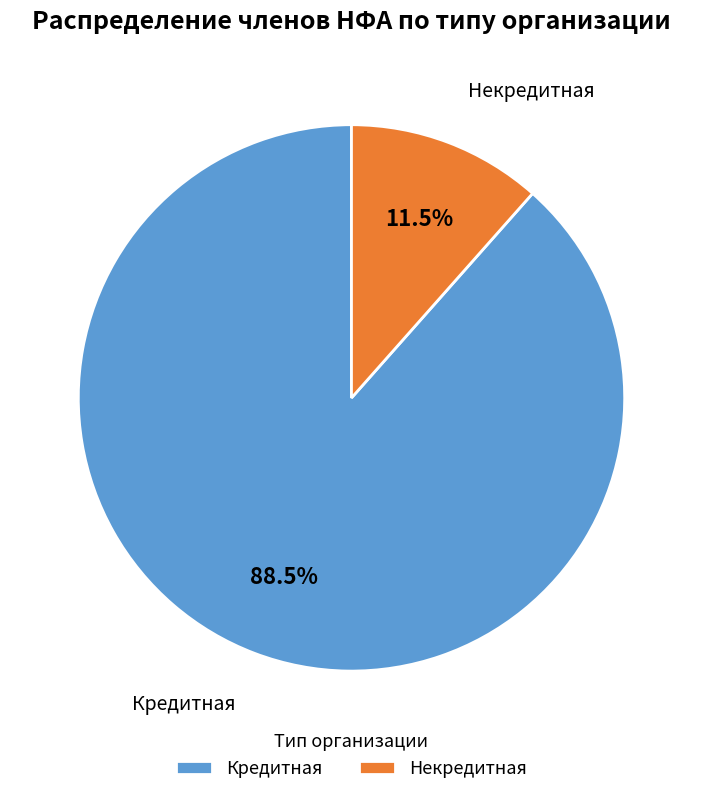

Which category has the biggest portion of the pie?

Кредитная